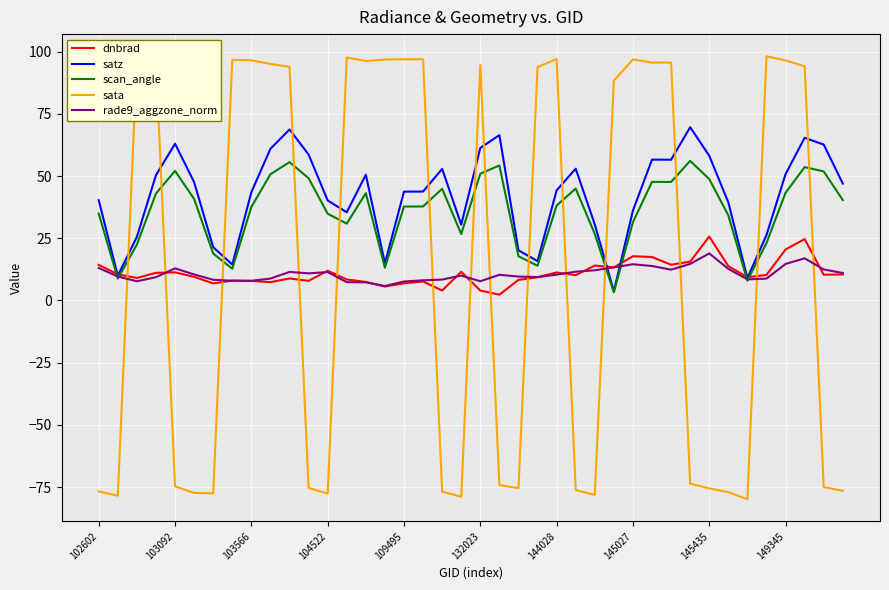

How many times do sata and scan_angle cross each other?

14